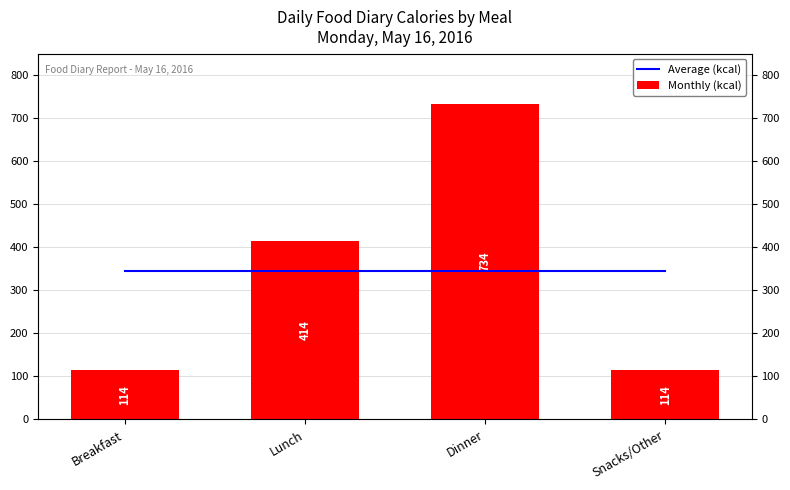

What is the value of the Average (kcal) bar at the 1st from the left?

344